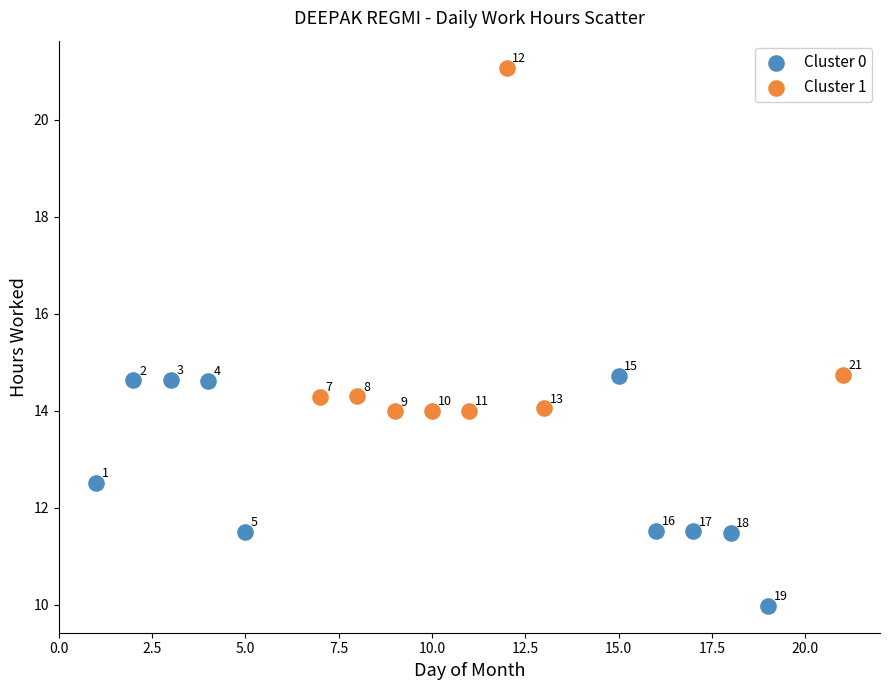

Which series contains the lowest Y value?

Cluster 0